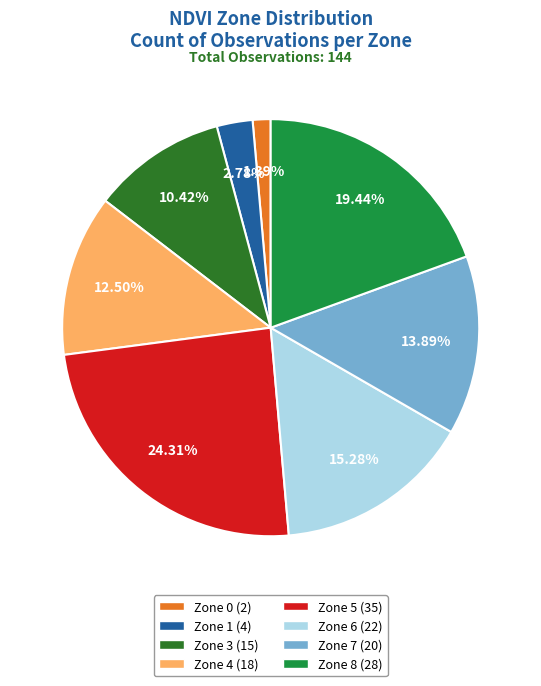

To the nearest percent, what percentage of the pie is Zone 1?

3%